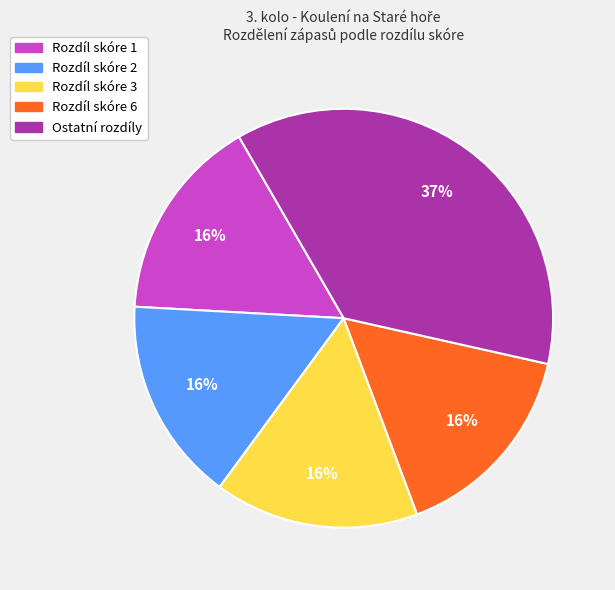

To the nearest percent, what is the difference between the largest and smallest slice percentages?

21%